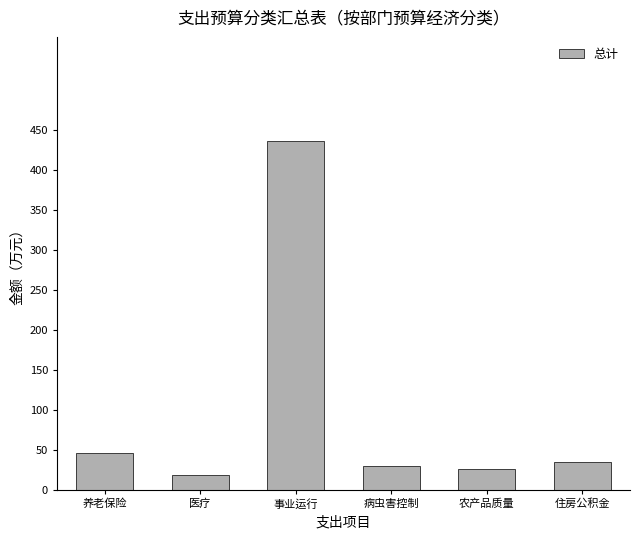

What is the difference between the second highest and second lowest values?

21.1